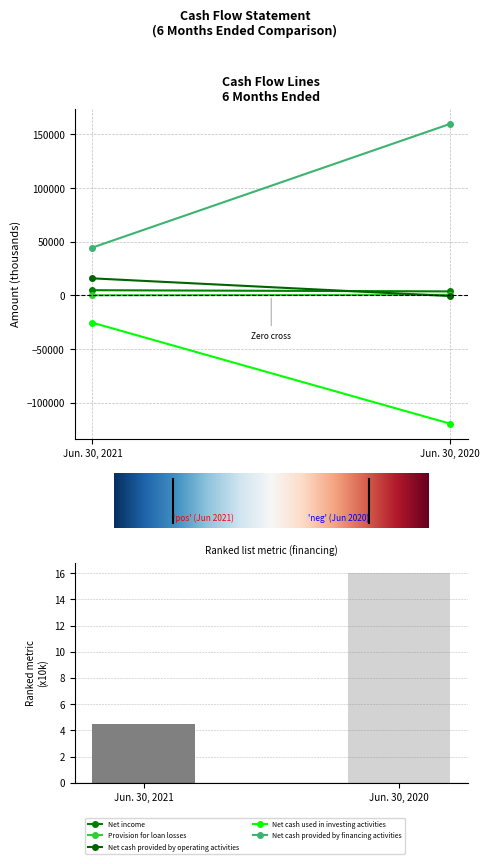

What is the change in value from Jun. 30, 2021 to Jun. 30, 2020?

+11.5